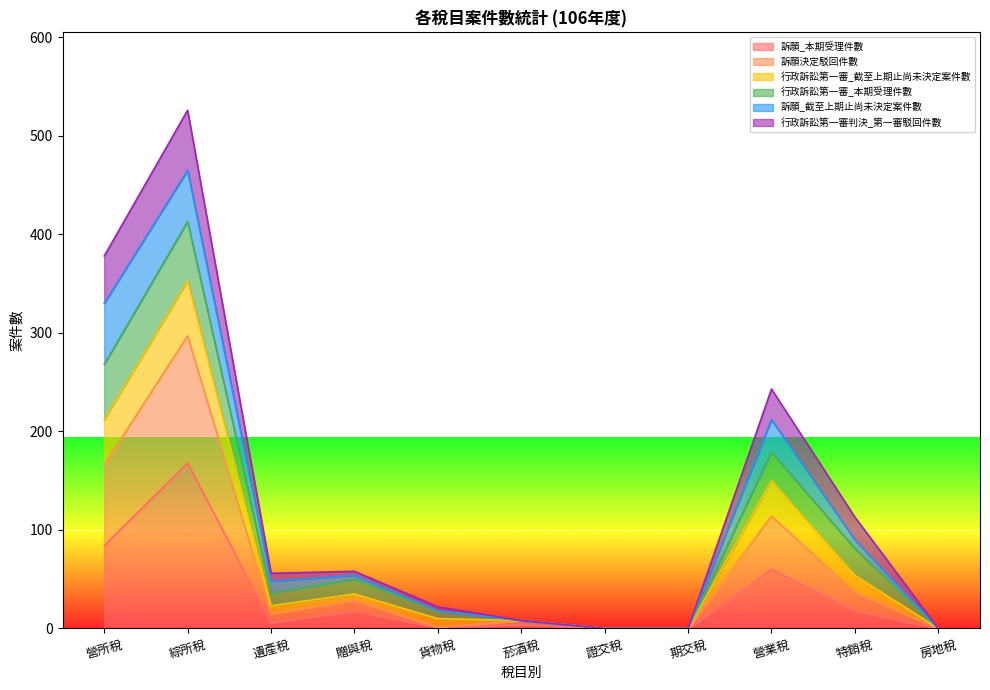

Where is the first local minimum for 訴願決定駁回件數?

遺產稅